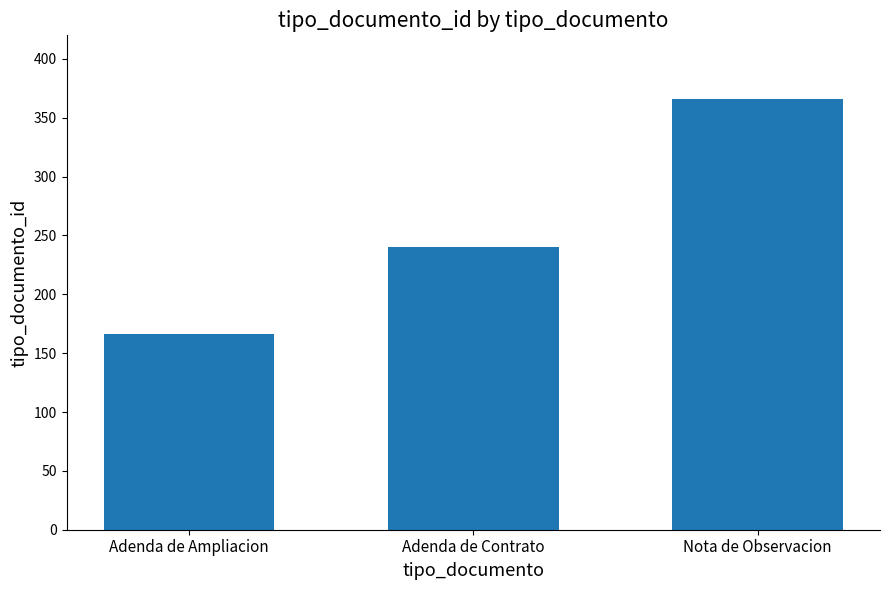

How many bars are there in total?

3